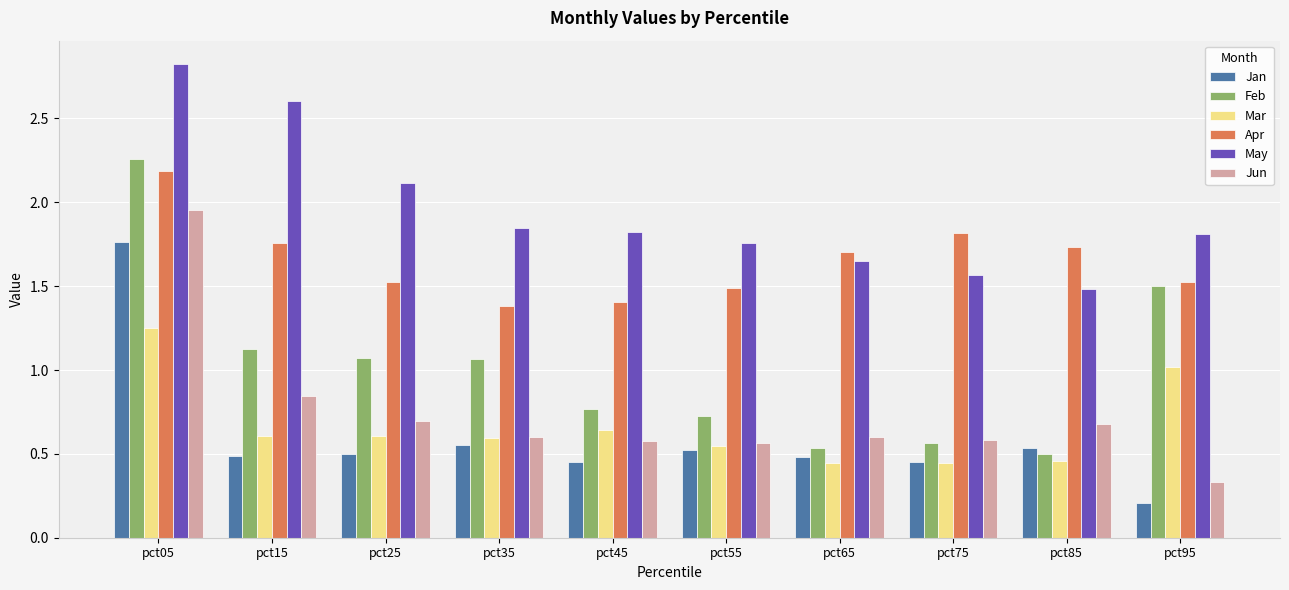

What is the difference between the Jan values at pct35 and pct75?

0.1